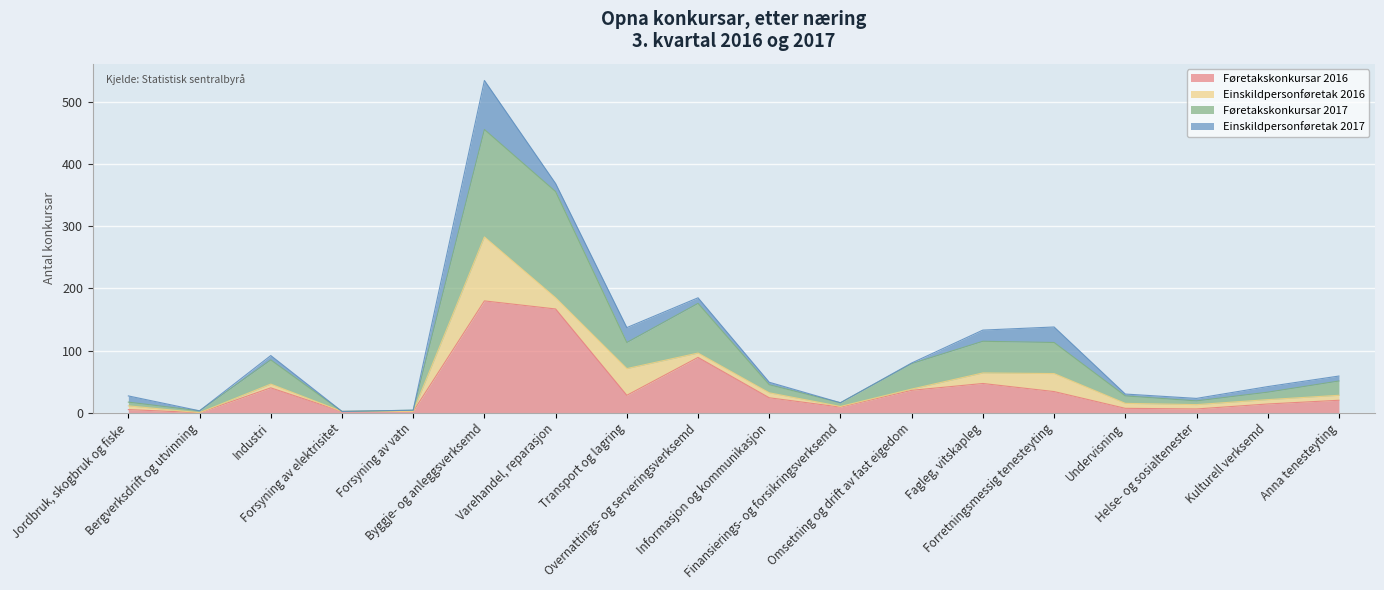

Does the chart display data point markers on the line(s)?

No